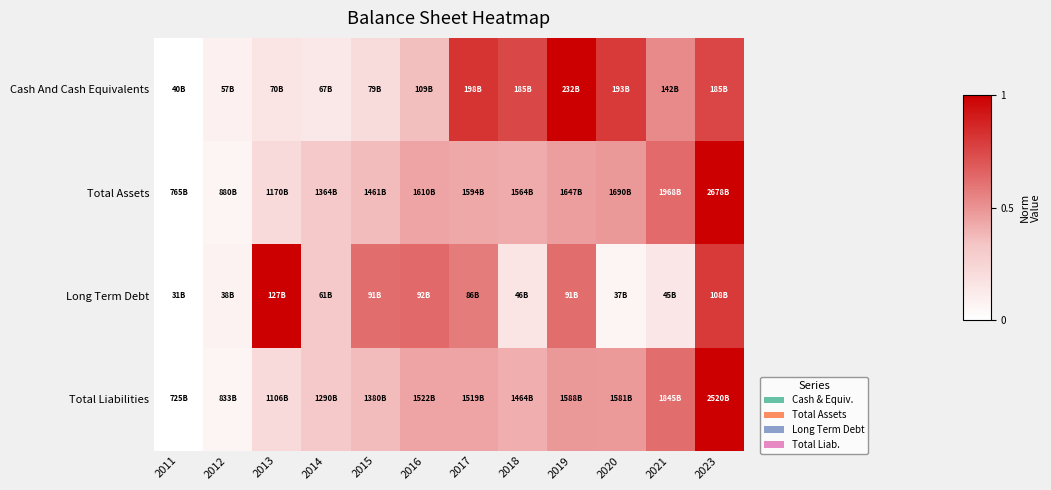

At which category does the chart reach its minimum across all series?

2011